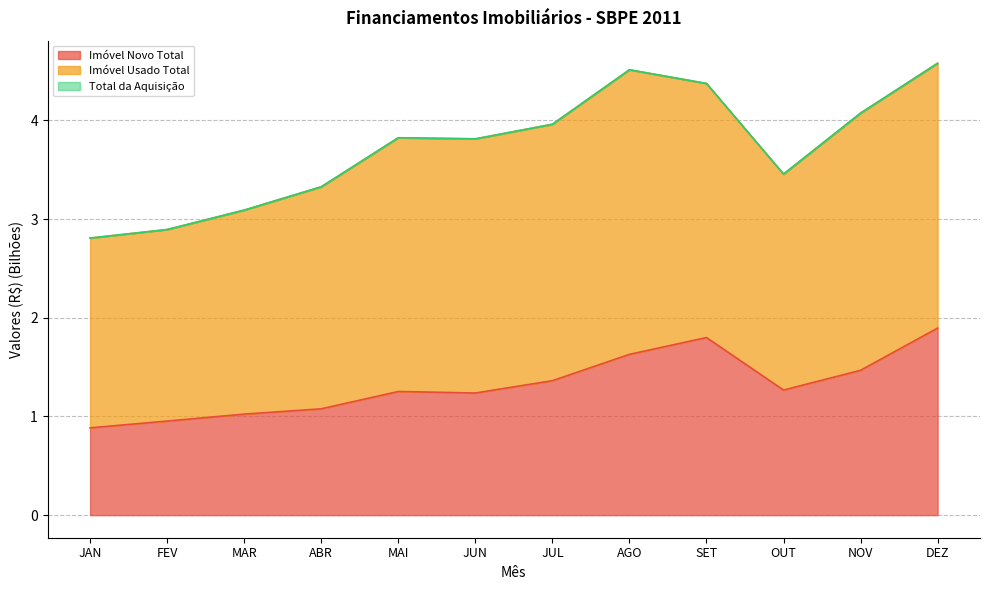

At which label is Total da Aquisição closest to 3?

MAR